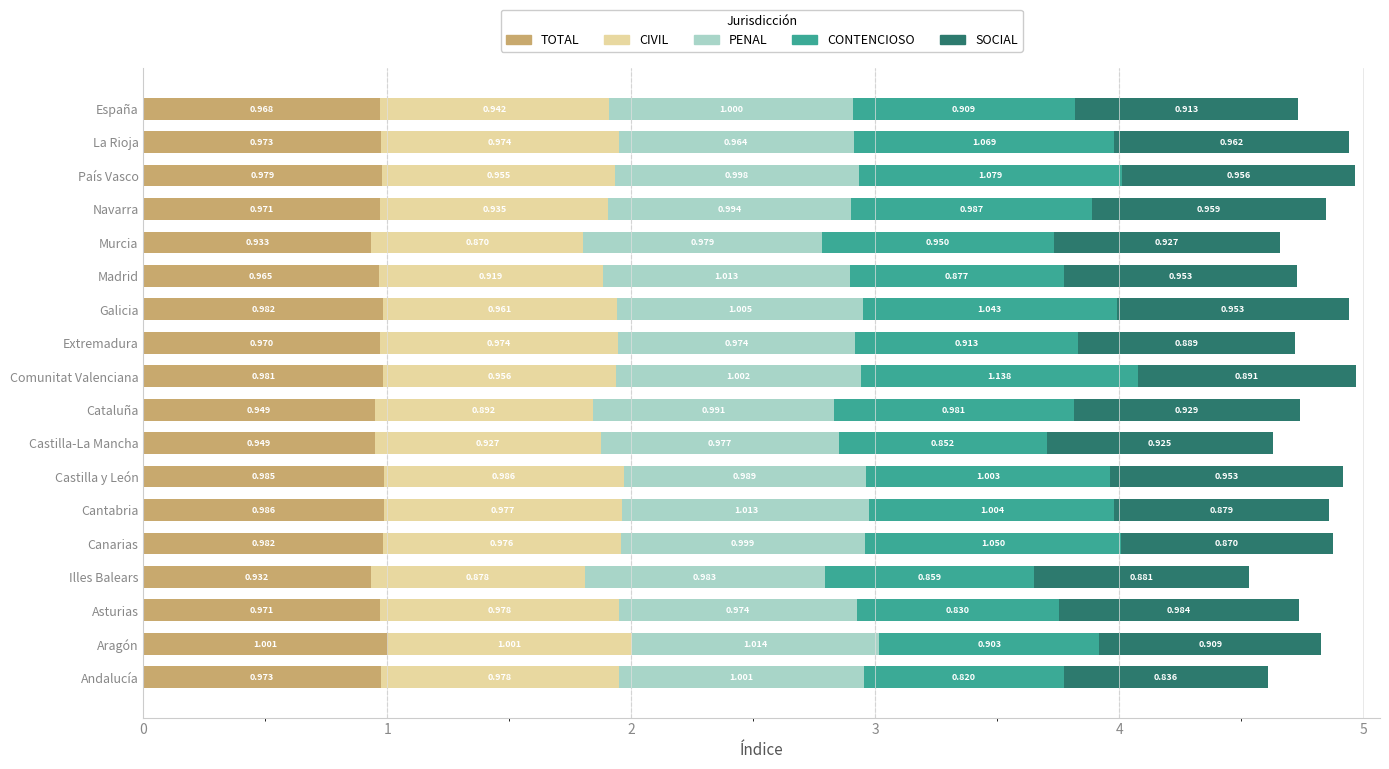

Which category has the highest value in the TOTAL series?

Aragón